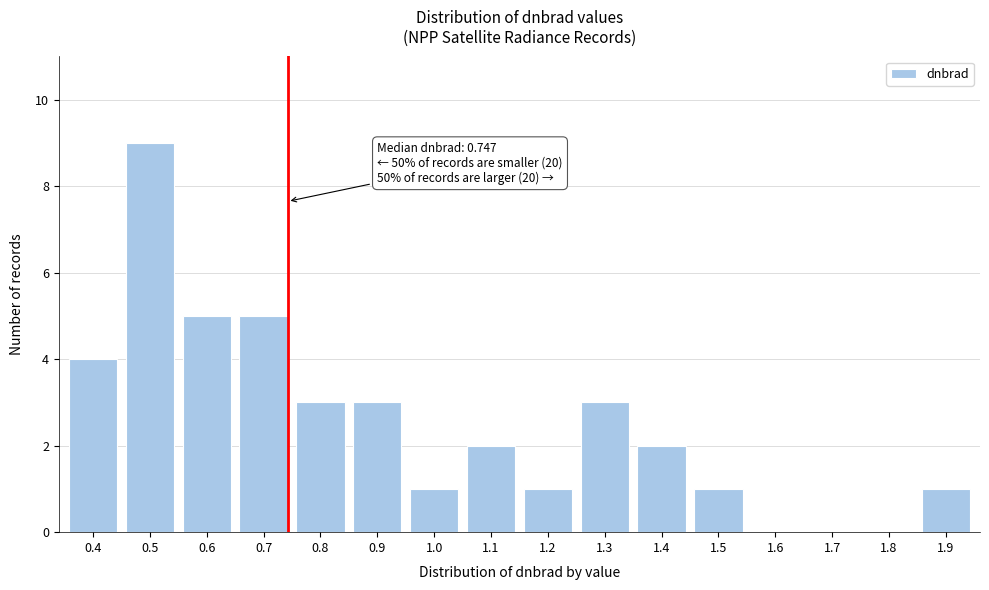

Reading left to right, list all the values displayed in this chart.

0.4=4	0.5=9	0.6=5	0.7=5	0.8=3	0.9=3	1.0=1	1.1=2	1.2=1	1.3=3	1.4=2	1.5=1	1.6=0	1.7=0	1.8=0	1.9=1